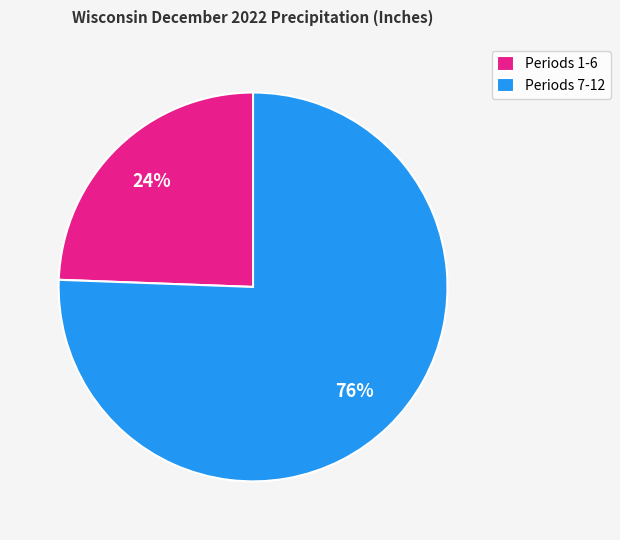

To the nearest percent, what portion does Periods 7-12 represent?

76%